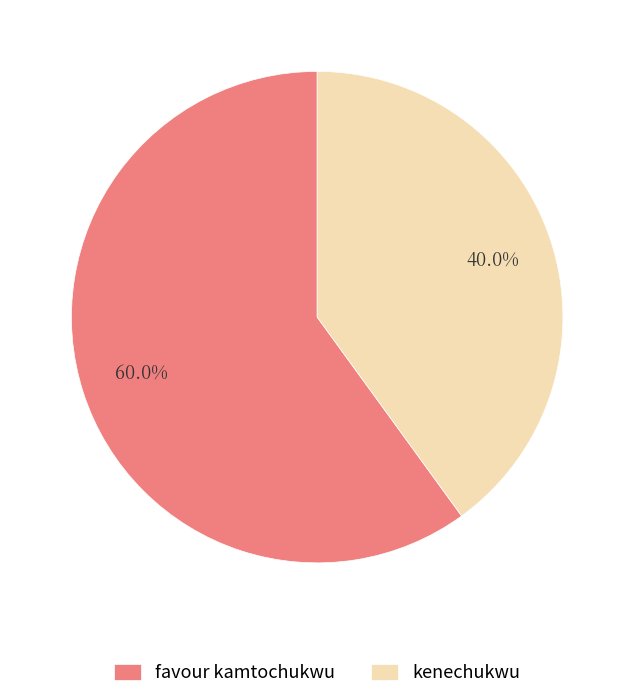

Which has a higher value, kenechukwu or favour kamtochukwu?

favour kamtochukwu